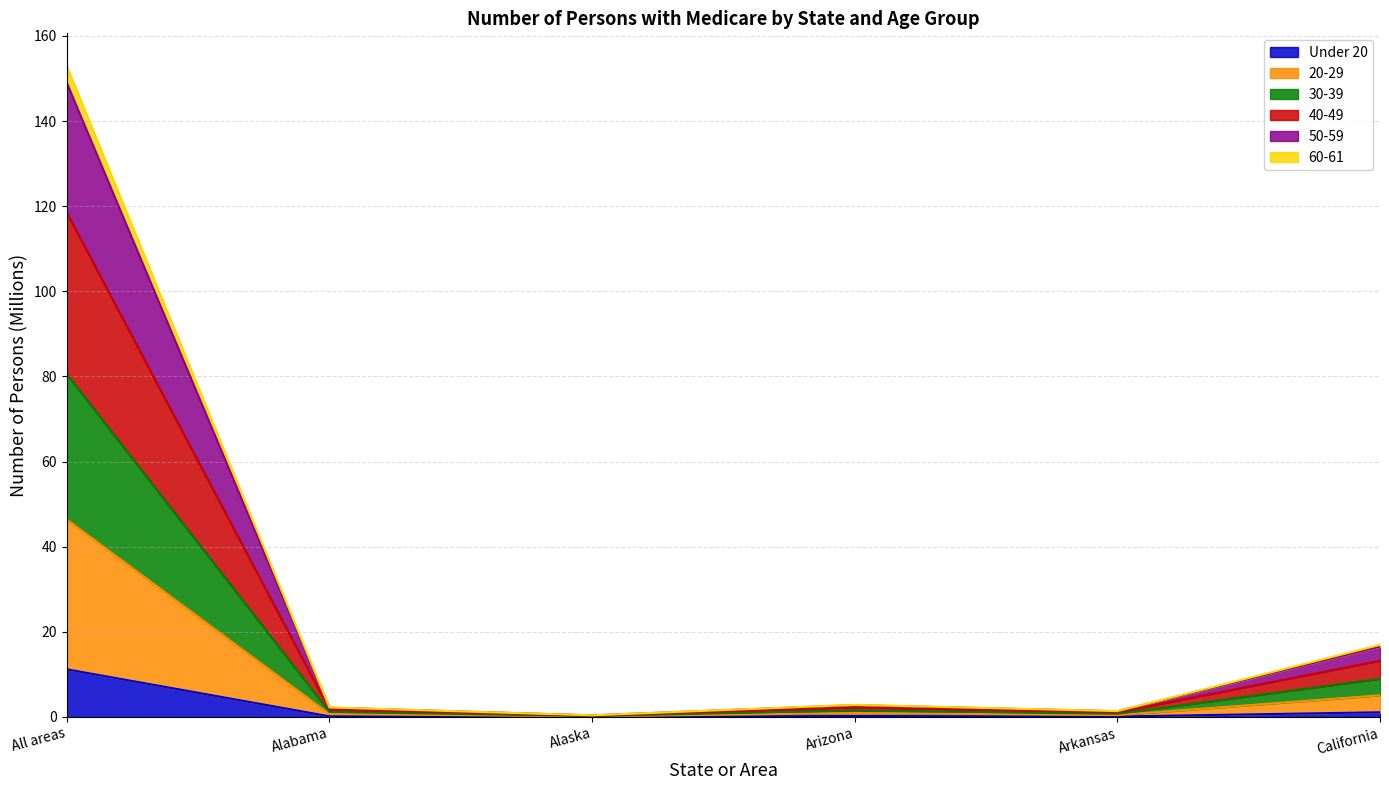

The value of 40-49 at Arkansas is 2.0. True or false?

False